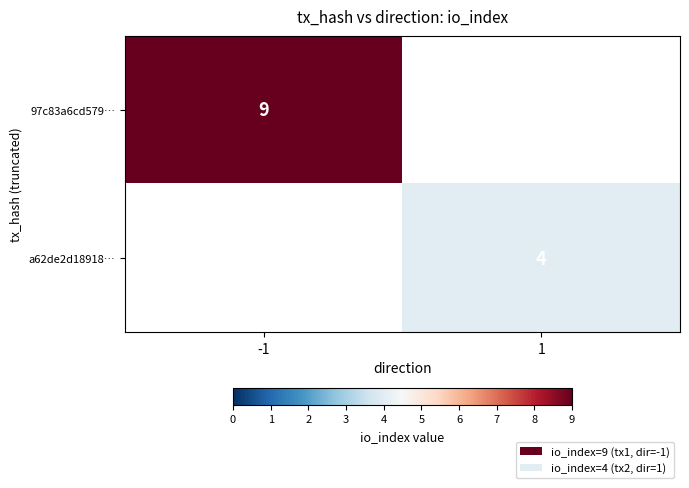

The a62de2d18918… series shows 4 at 1. True or false?

True